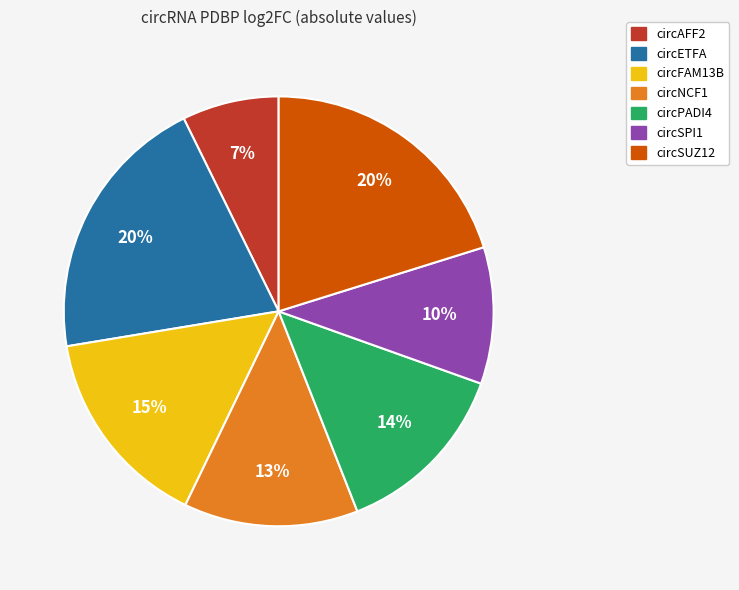

To the nearest percent, what percentage of the pie is circNCF1?

13%